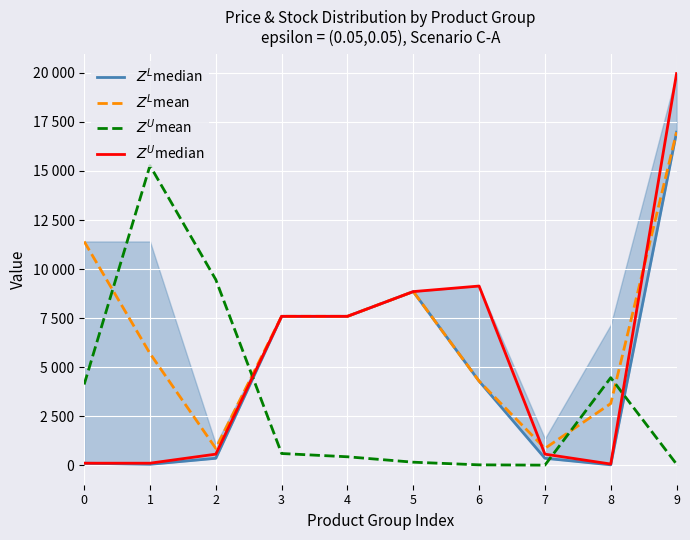

Is the value of $Z^U$median at 5 greater than the value of $Z^L$median at 0?

Yes